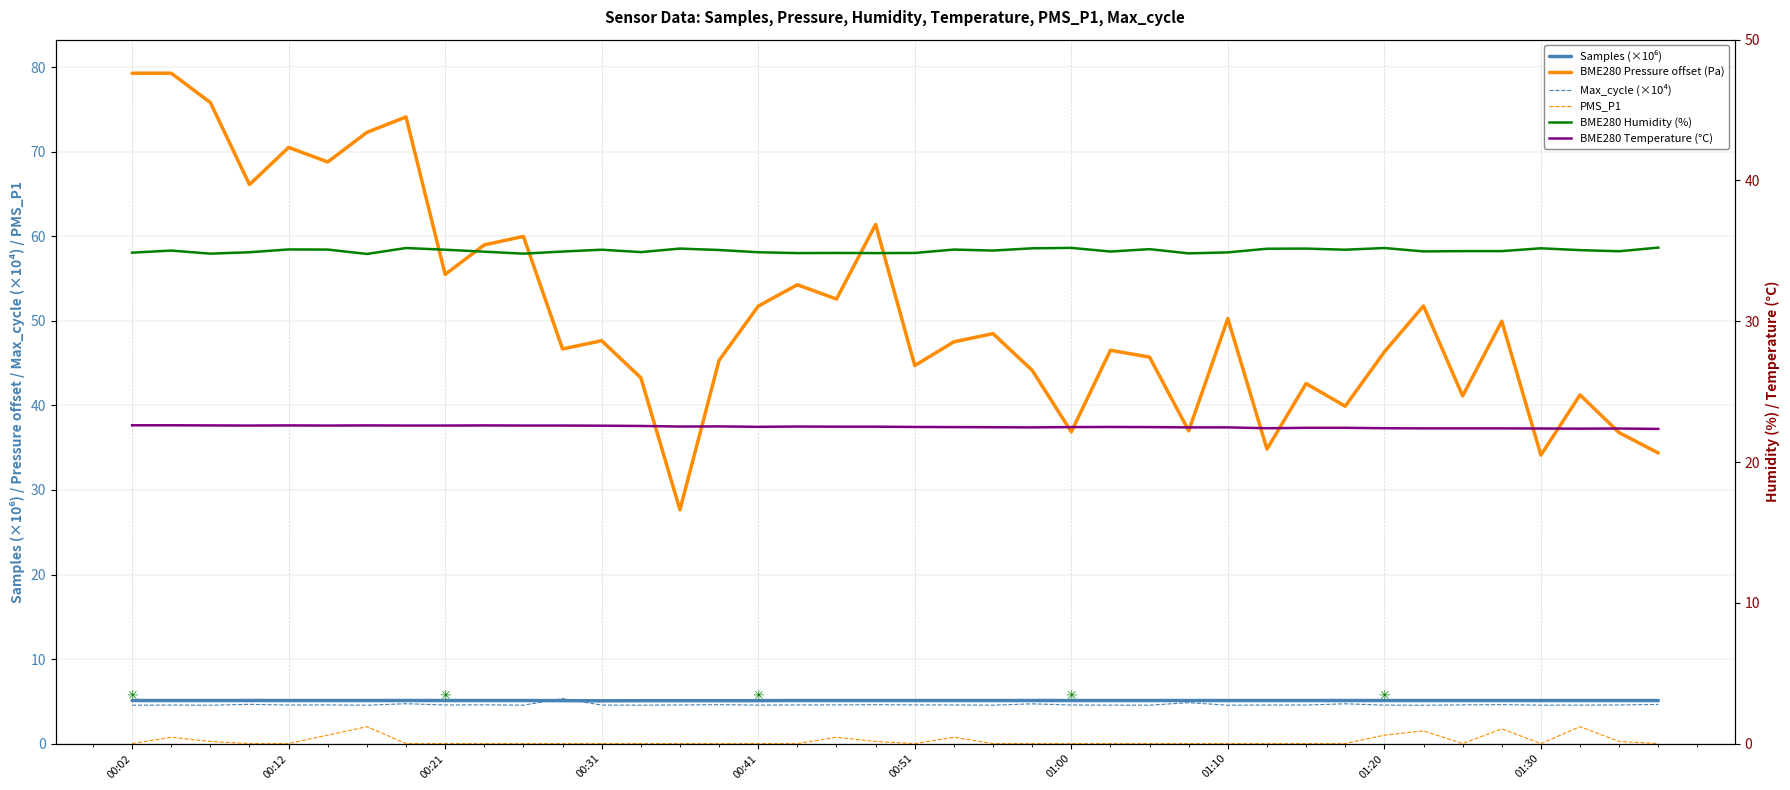

True or false: BME280 Pressure offset (Pa) has a value of 93.3 at 17.

False